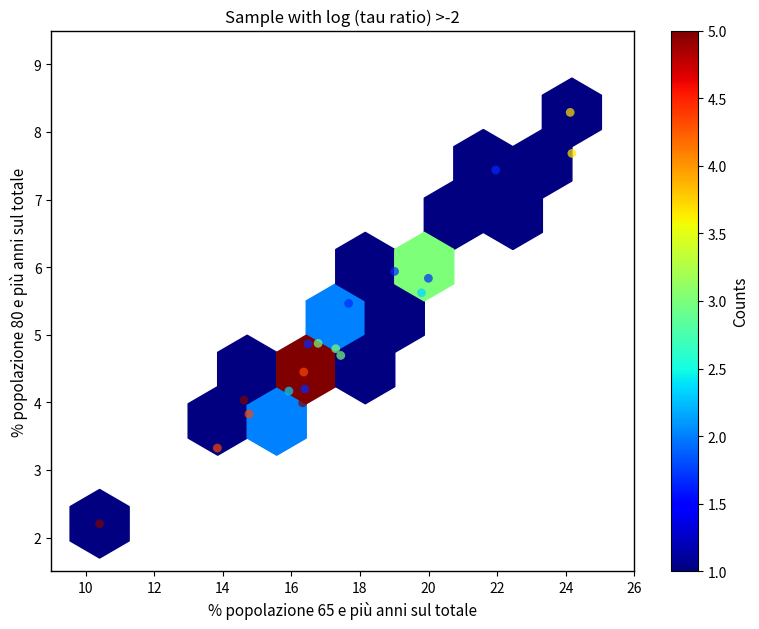

What is the range of Y values (max minus min)?

6.1